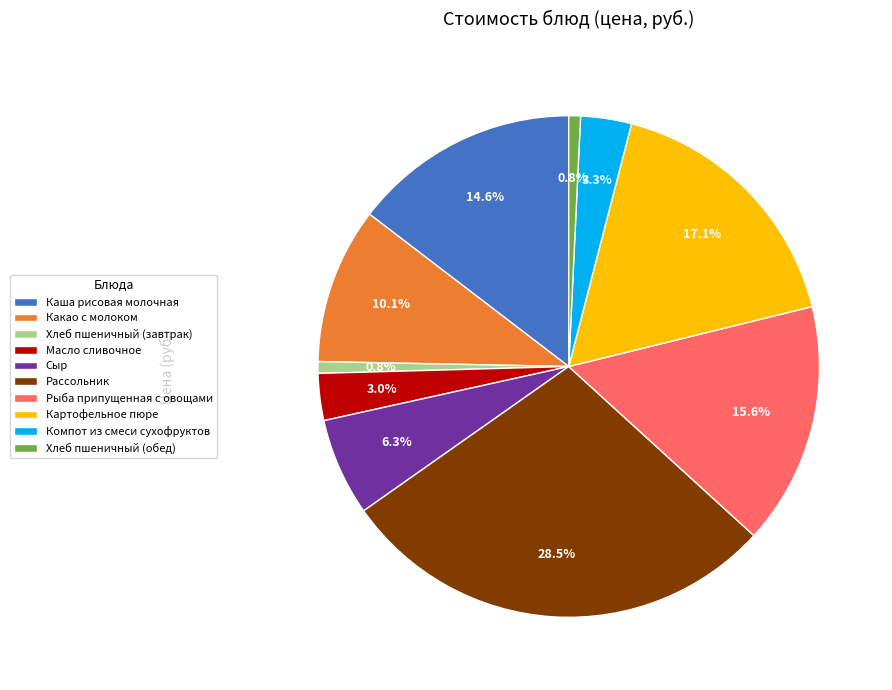

What is the largest slice in the pie chart?

Рассольник